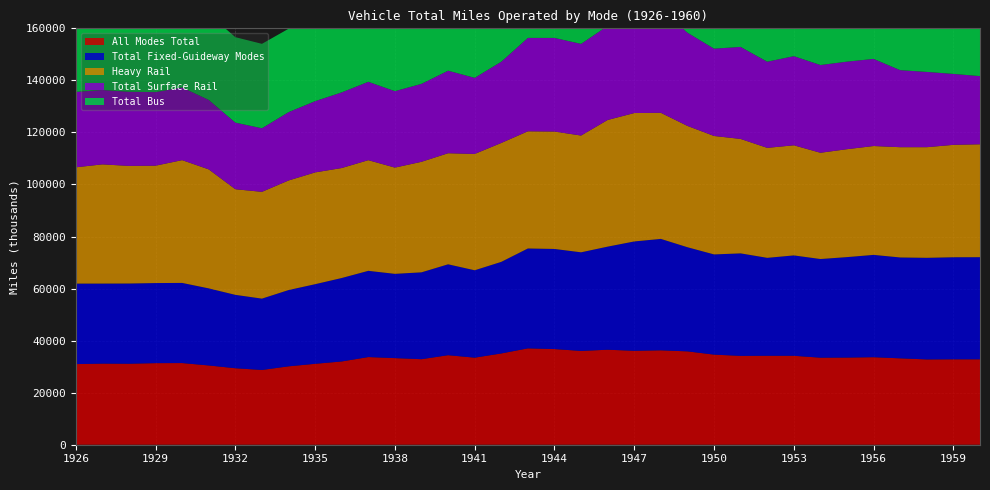

Reading left to right, what are all the values shown in this chart?

Total Bus: 1926=31229	1927=32733	1928=32152	1929=33166	1930=33136	1931=32971	1932=32837	1933=32431	1934=32032	1935=32101	1936=32246	1937=34800	1938=34611	1939=32129	1940=34129	1941=33410	1942=35043	1943=35945	1944=35399	1945=34675	1946=34456	1947=33131	1948=33750	1949=34509	1950=33358	1951=32830	1952=33542	1953=33254	1954=32606	1955=32632	1956=32702	1957=32449	1958=31808	1959=31848	1960=31782
Heavy Rail: 1926=44685	1927=45797	1928=45188	1929=45107	1930=47178	1931=45725	1932=40588	1933=41030	1934=42100	1935=42953	1936=42259	1937=42522	1938=40821	1939=42472	1940=42676	1941=44697	1942=45690	1943=45022	1944=45112	1945=44866	1946=48669	1947=49338	1948=48445	1949=46611	1950=45510	1951=43965	1952=42254	1953=42309	1954=40826	1955=41464	1956=41826	1957=42367	1958=42505	1959=43189	1960=43385
Total Surface Rail: 1926=28985	1927=28570	1928=28488	1929=28261	1930=27931	1931=26692	1932=25590	1933=24438	1934=26263	1935=27381	1936=29072	1937=30111	1938=29373	1939=29956	1940=31720	1941=29241	1942=31230	1943=35890	1944=35979	1945=35225	1946=36171	1947=38844	1948=39783	1949=35821	1950=33558	1951=35365	1952=33113	1953=34255	1954=33719	1955=33642	1956=33476	1957=29603	1958=28925	1959=27254	1960=26190
Total Fixed-Guideway Modes: 1926=30934	1927=30764	1928=30830	1929=30772	1930=30795	1931=29615	1932=28201	1933=27414	1934=29312	1935=30595	1936=32067	1937=33139	1938=32384	1939=33382	1940=34929	1941=33581	1942=35192	1943=38387	1944=38474	1945=37895	1946=39621	1947=42018	1948=42813	1949=40017	1950=38504	1951=39390	1952=37630	1953=38575	1954=37910	1955=38611	1956=39319	1957=38765	1958=39046	1959=39222	1960=39247
All Modes Total: 1926=30983	1927=31165	1928=31124	1929=31348	1930=31381	1931=30460	1932=29389	1933=28728	1934=30120	1935=31091	1936=31997	1937=33684	1938=33280	1939=32865	1940=34401	1941=33455	1942=35074	1943=37028	1944=36756	1945=36042	1946=36502	1947=36095	1948=36278	1949=35873	1950=34623	1951=34141	1952=34183	1953=34174	1954=33450	1955=33487	1956=33629	1957=33195	1958=32778	1959=32820	1960=32819